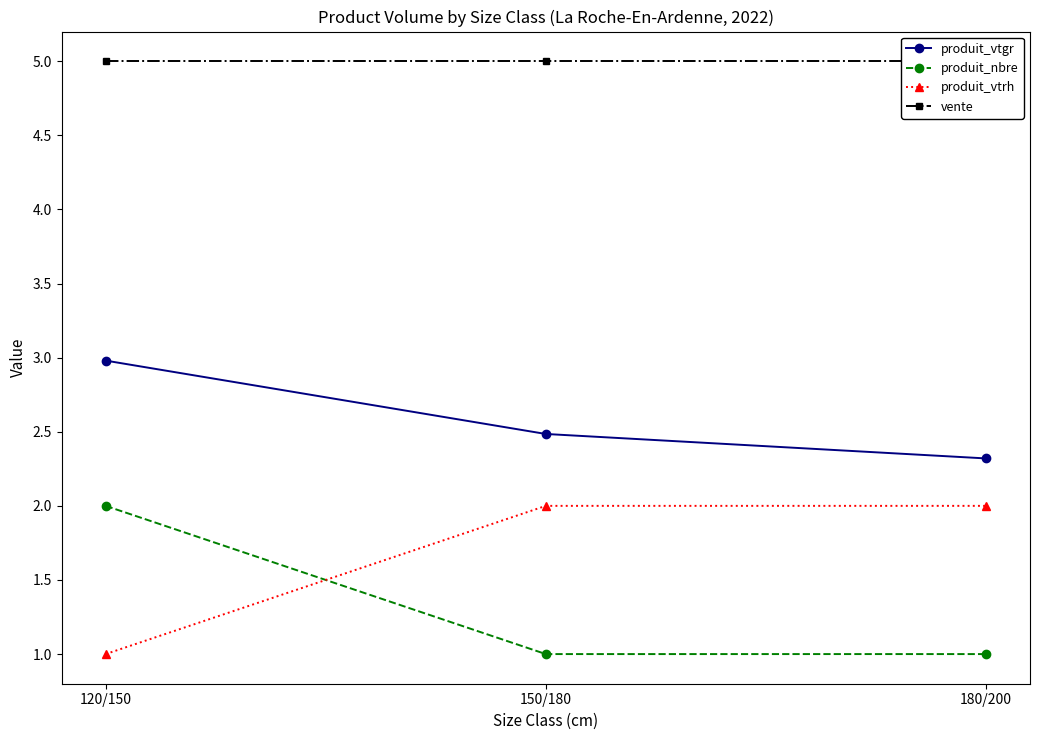

Rank the series at 180/200 from lowest to highest value.

produit_nbre, produit_vtrh, produit_vtgr, vente